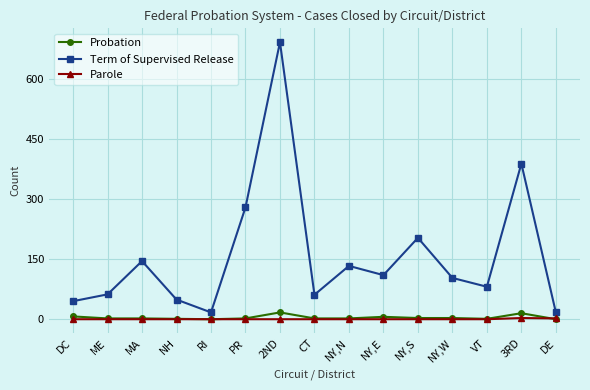

What is the spread (max minus min) of values at NY,W?

103